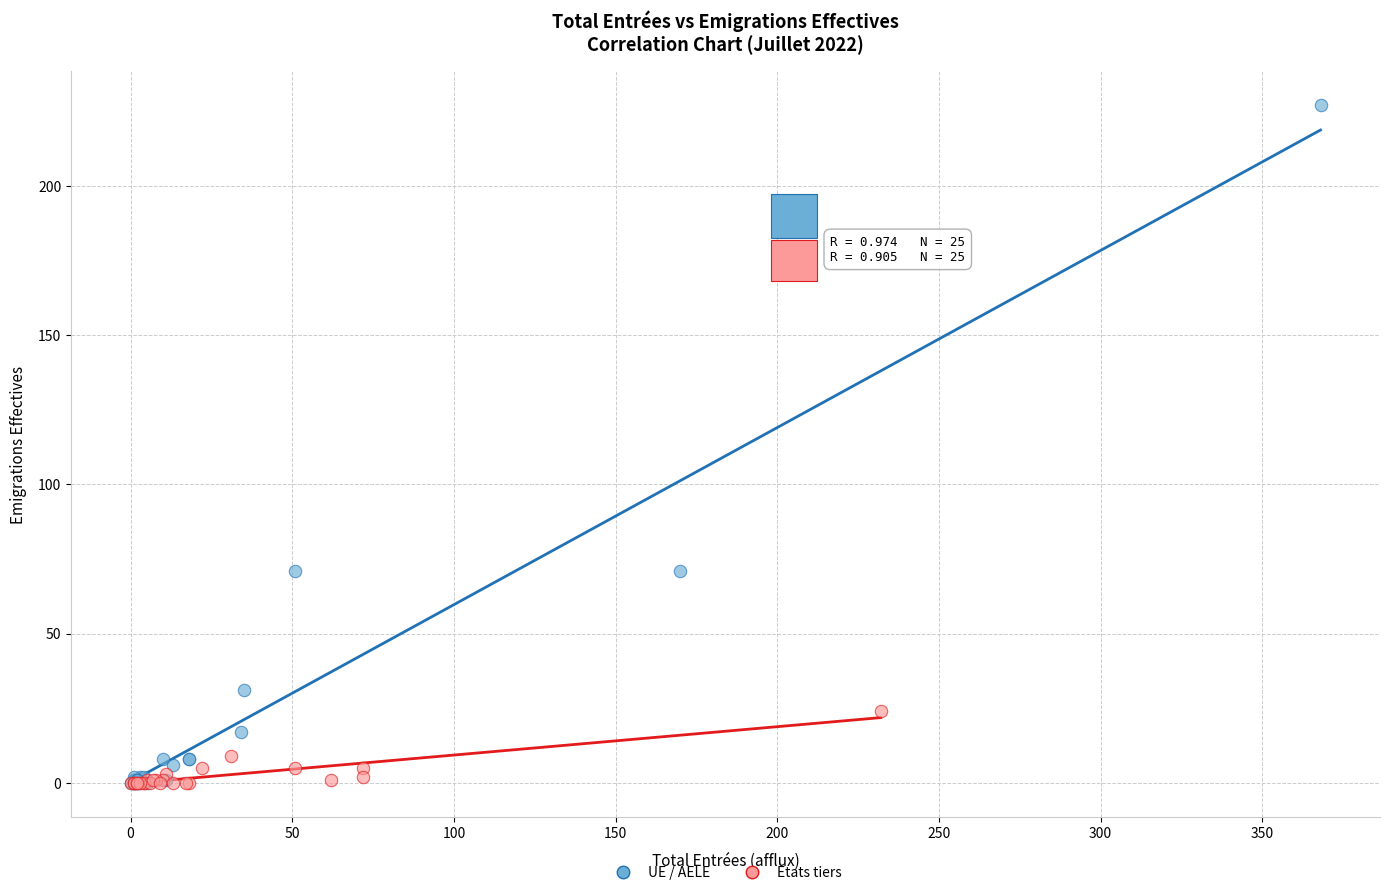

Which series has the largest Y range (max minus min)?

UE / AELE